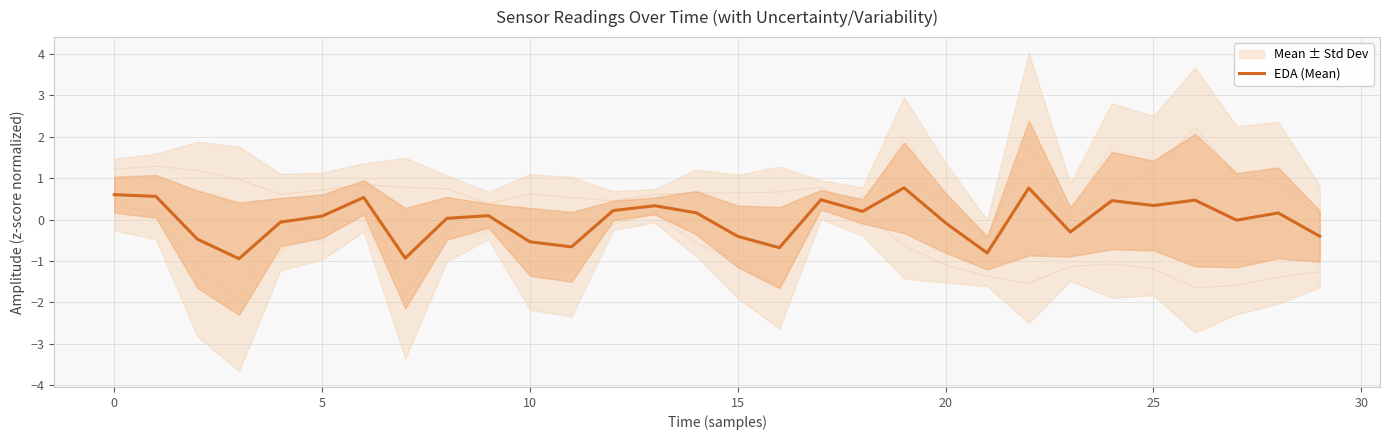

What is the label of the 1st point from the right?

29